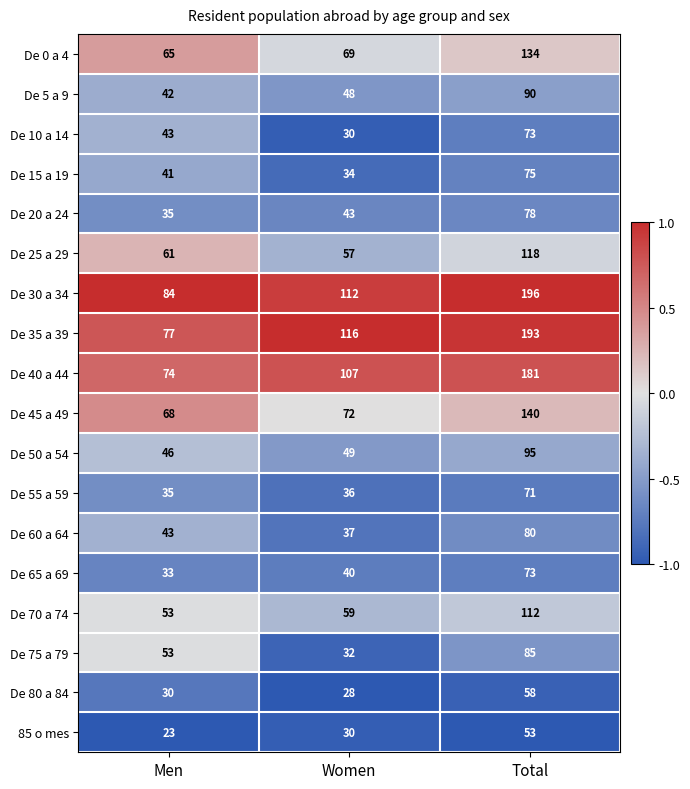

What is the approximate value of De 0 a 4 at Men?

65